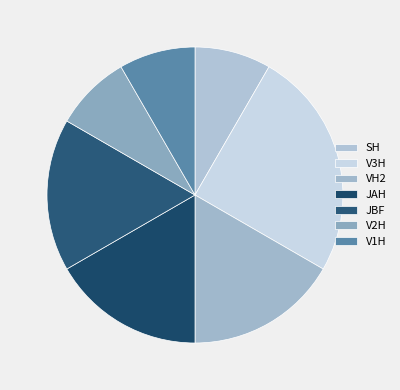

Which has a higher value, SH or JBF?

JBF